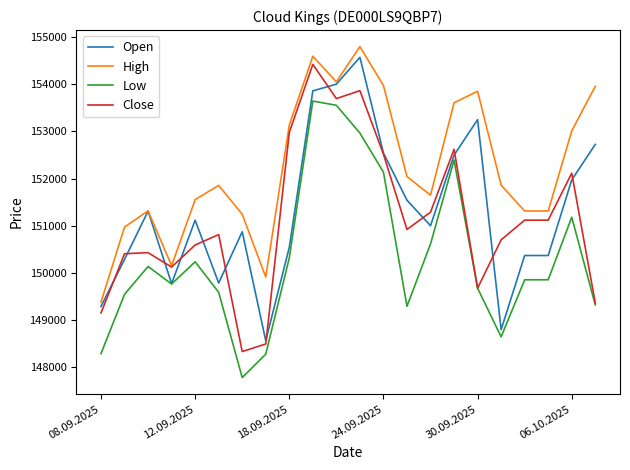

True or false: High and Low cross at least once.

False